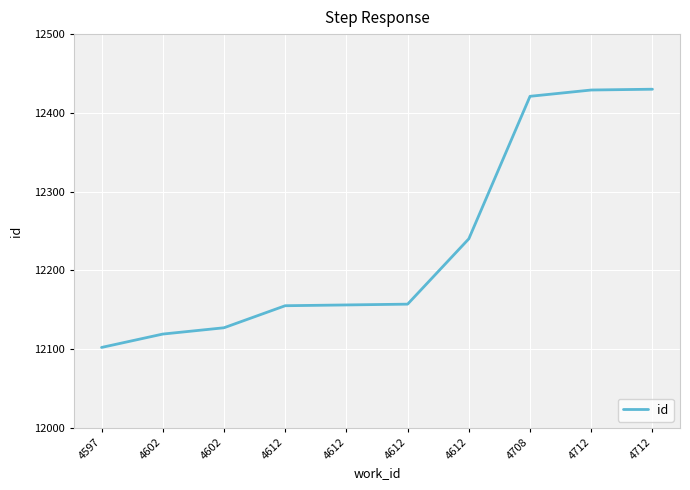

Is it true that the value at 4712 is 4316?

False